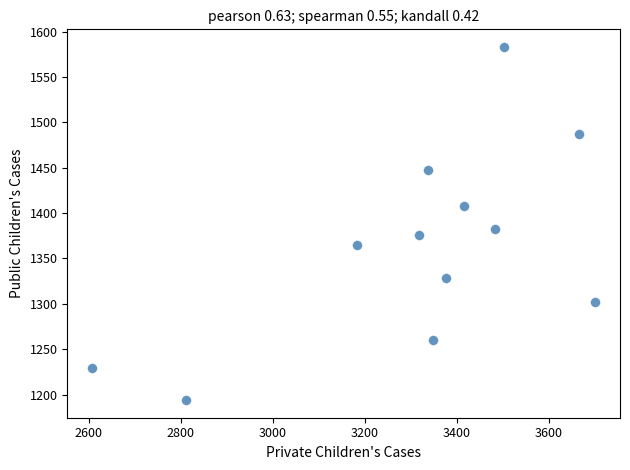

What Y value in the scatter plot is closest to 1388?

1383